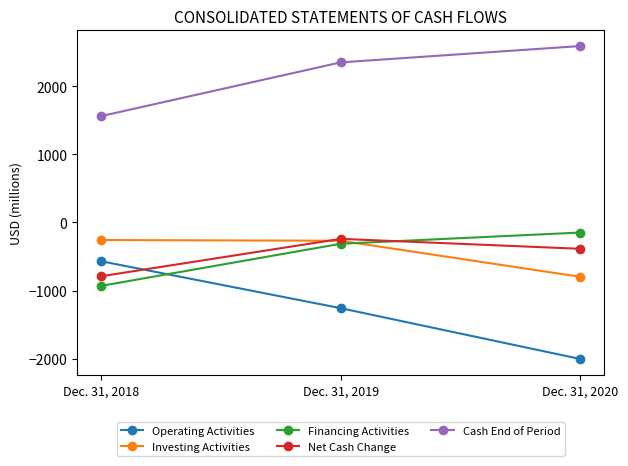

Which series changed the most between Dec. 31, 2018 and Dec. 31, 2020?

Operating Activities